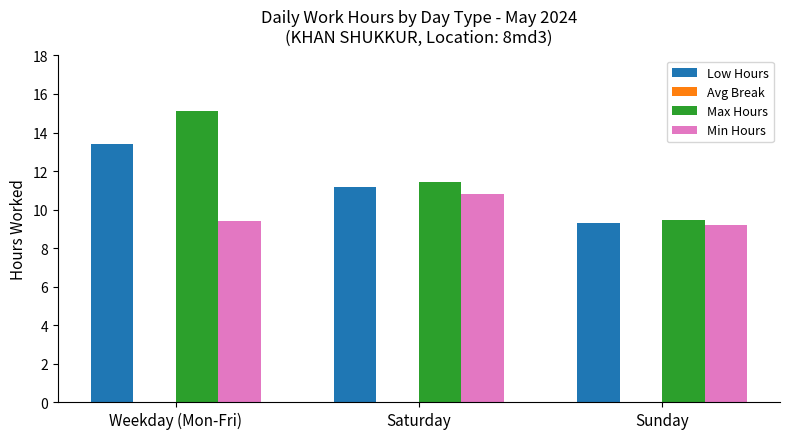

Which series changed the most between Weekday (Mon-Fri) and Saturday?

Max Hours